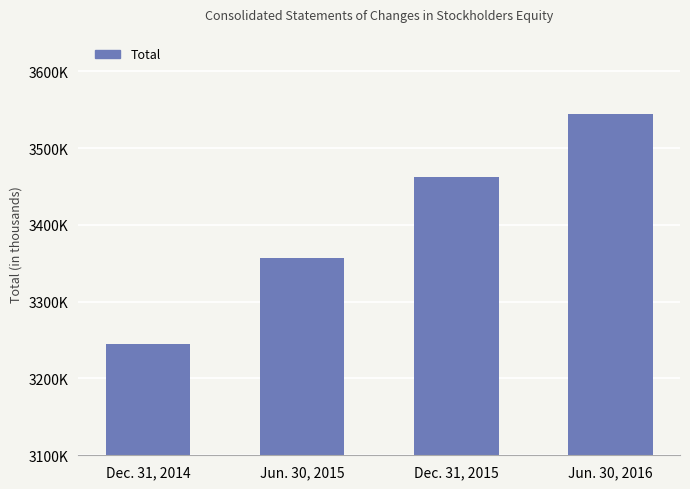

Which has a higher value, Jun. 30, 2015 or Dec. 31, 2015?

Dec. 31, 2015